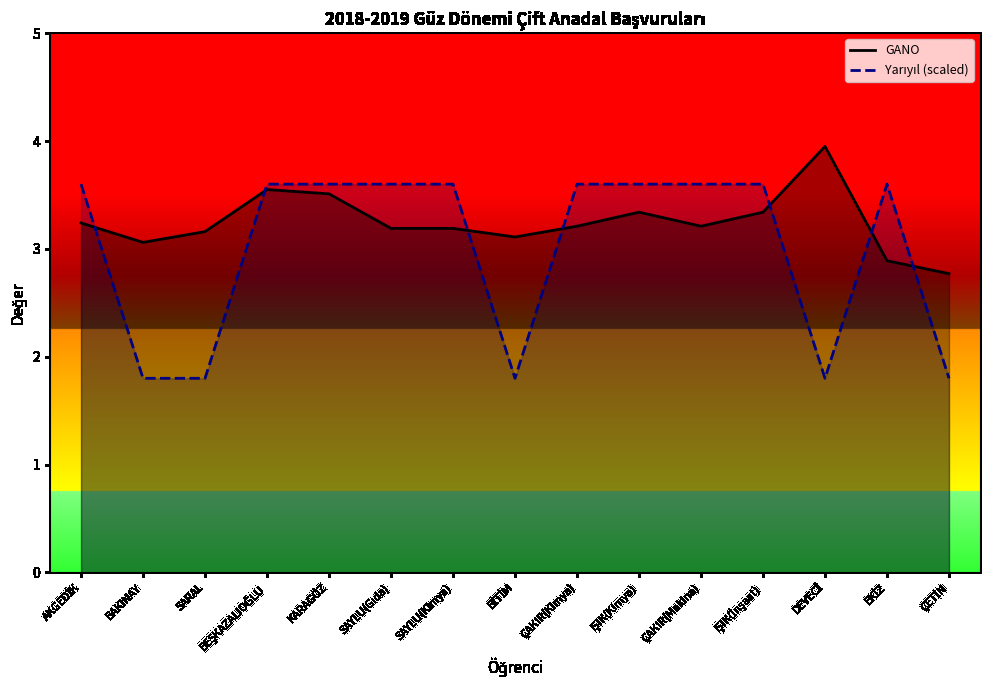

Between which two adjacent categories do GANO and Yarıyıl (scaled) first intersect?

AKGEDİK and BAKINAY